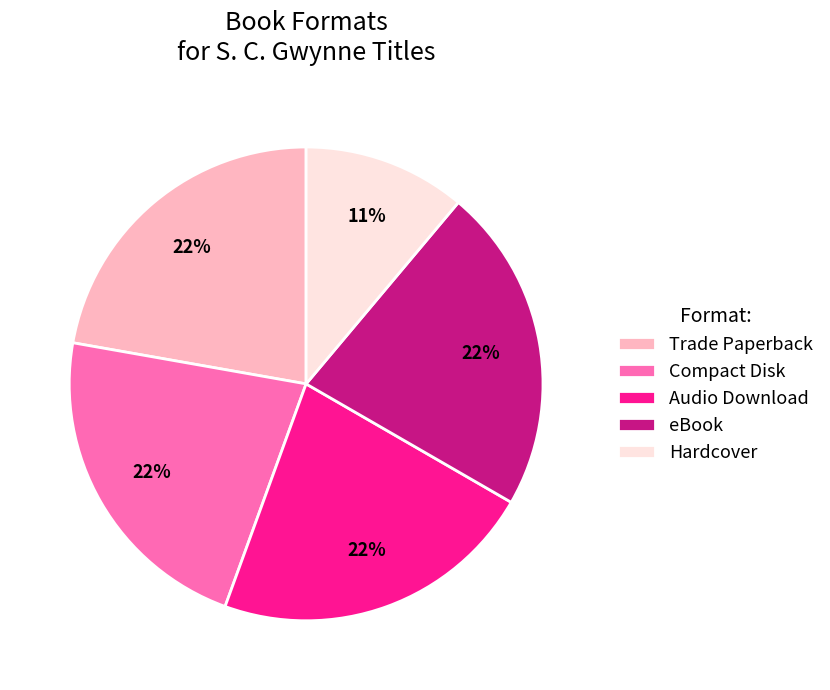

To the nearest percent, what portion does Audio Download represent?

22%